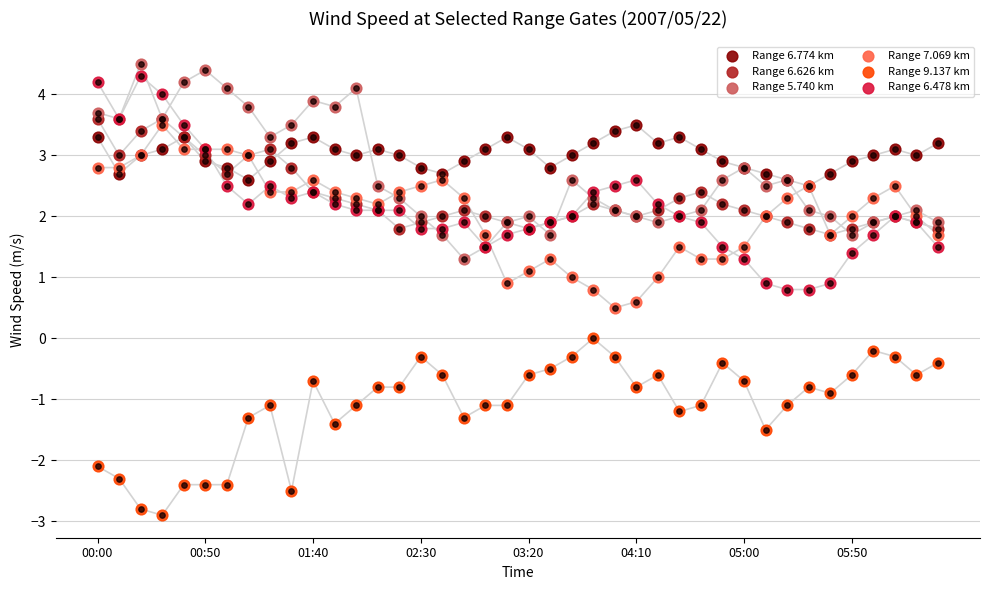

What are all the series names shown in the legend?

Range 6.774 km, Range 6.626 km, Range 5.740 km, Range 7.069 km, Range 9.137 km, Range 6.478 km